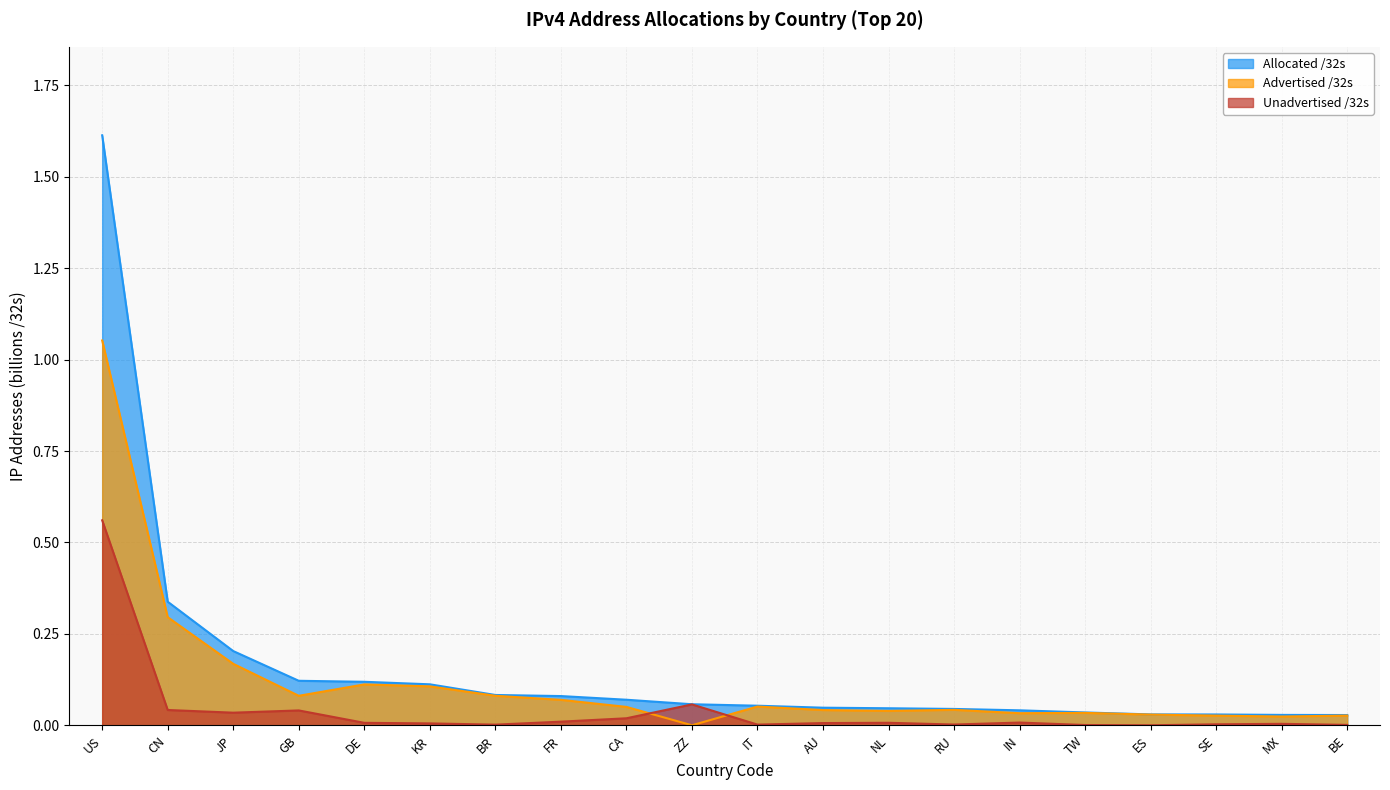

List the series in order of their peak value, lowest first.

Unadvertised /32s, Advertised /32s, Allocated /32s